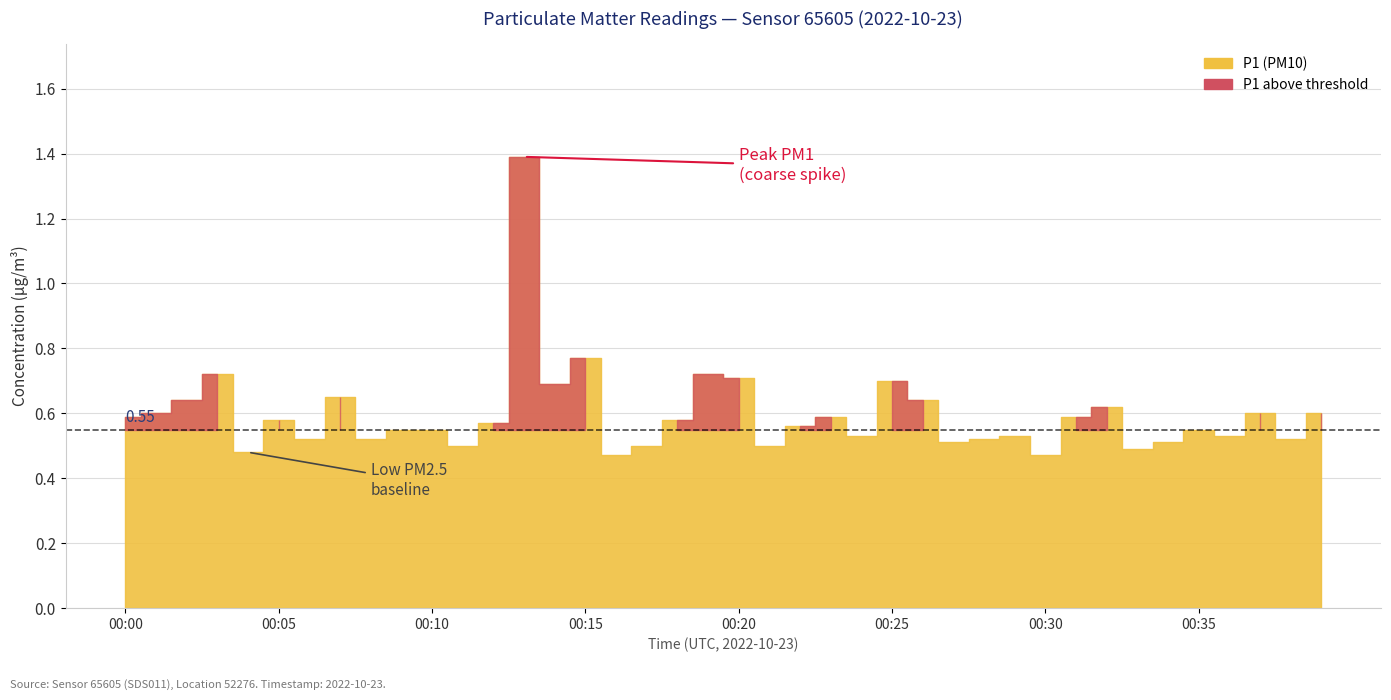

True or false: P1 and P2 intersect in this chart.

False